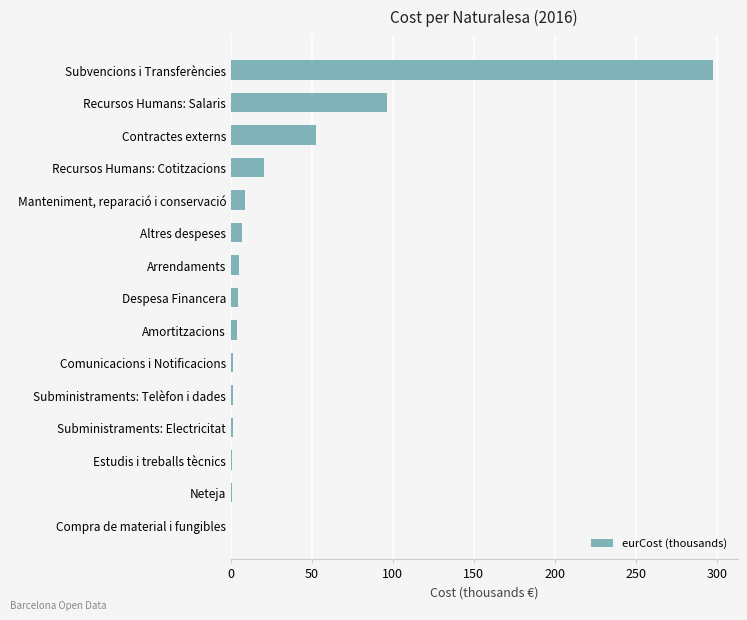

Which has a higher value, Comunicacions i Notificacions or Manteniment, reparació i conservació?

Manteniment, reparació i conservació